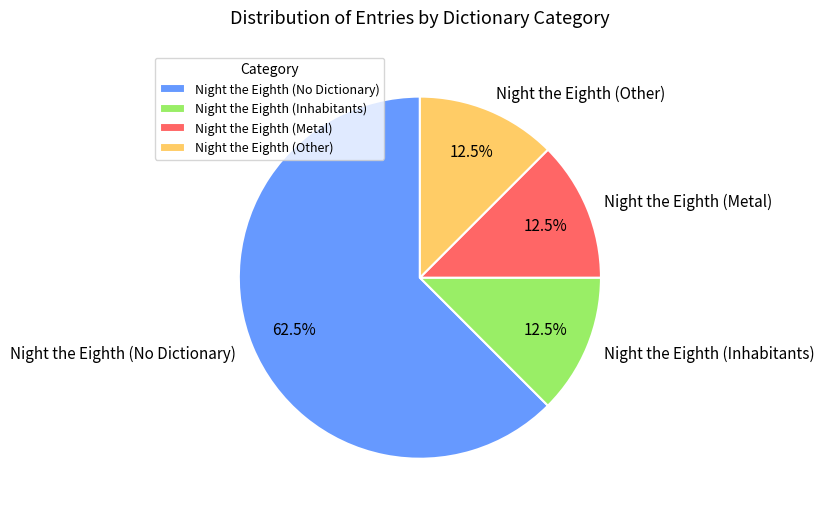

Count the number of slices in the pie.

4